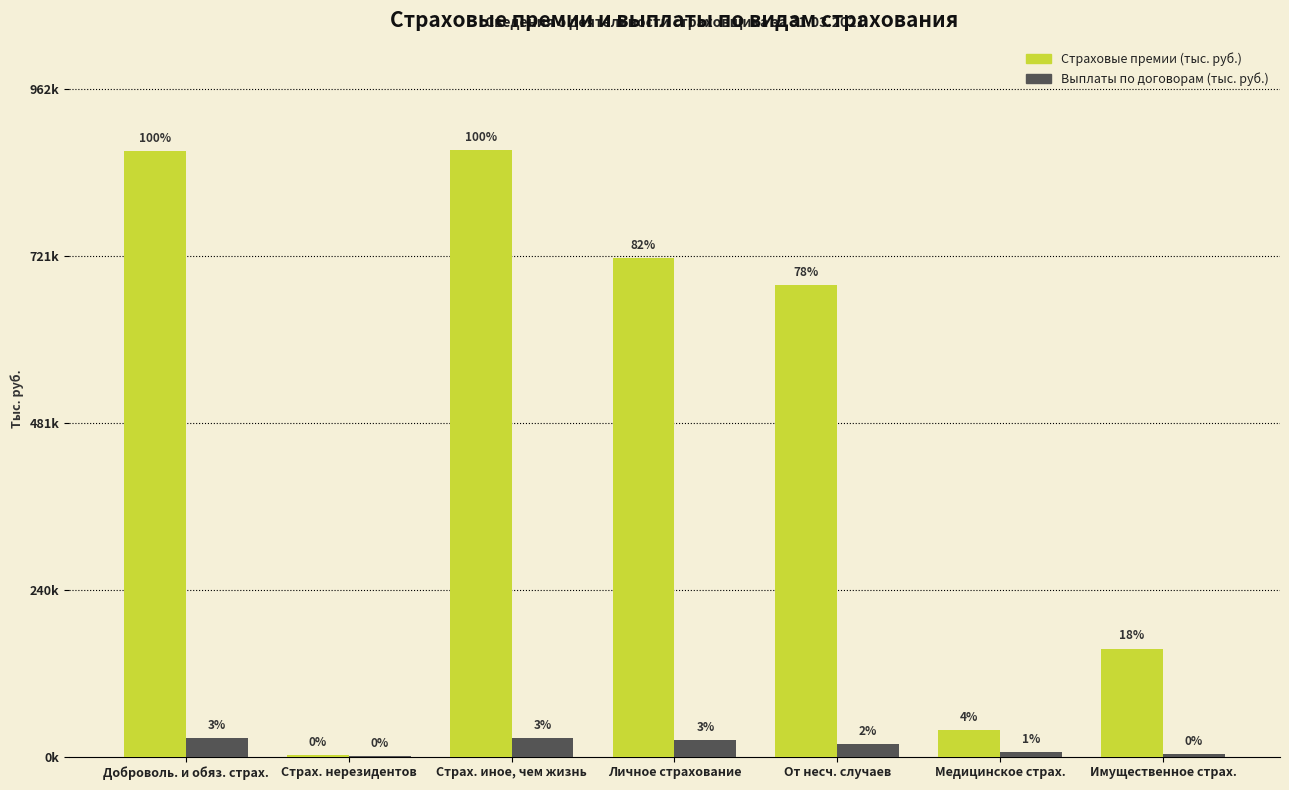

What is the label of the 3rd bar from the left?

Страх. иное, чем жизнь